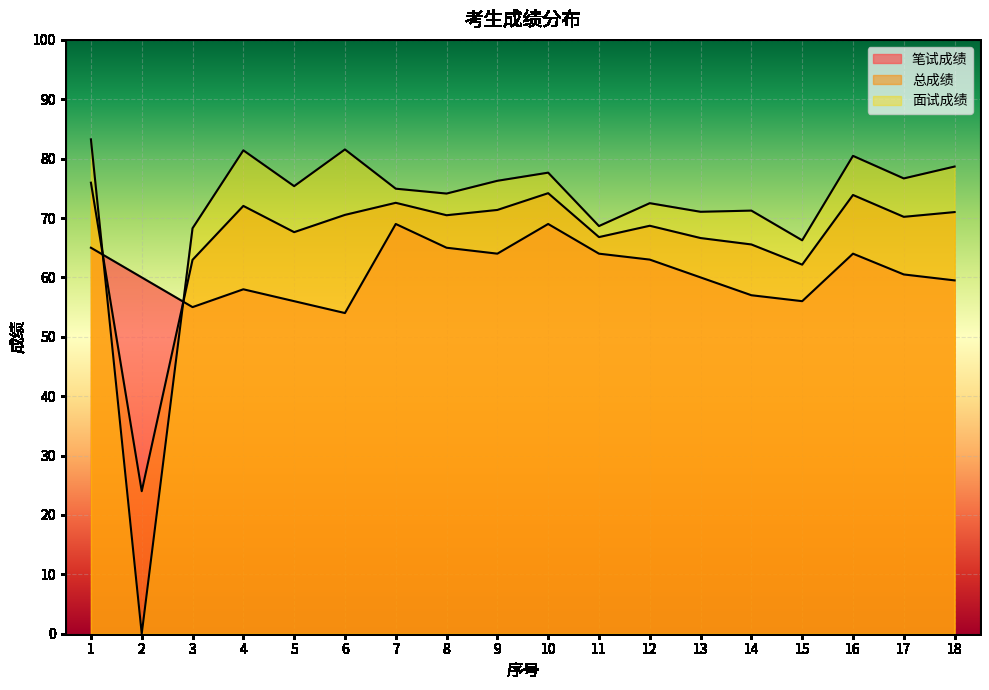

What is the value of the 笔试成绩 point at the 7th from the left?

69.0